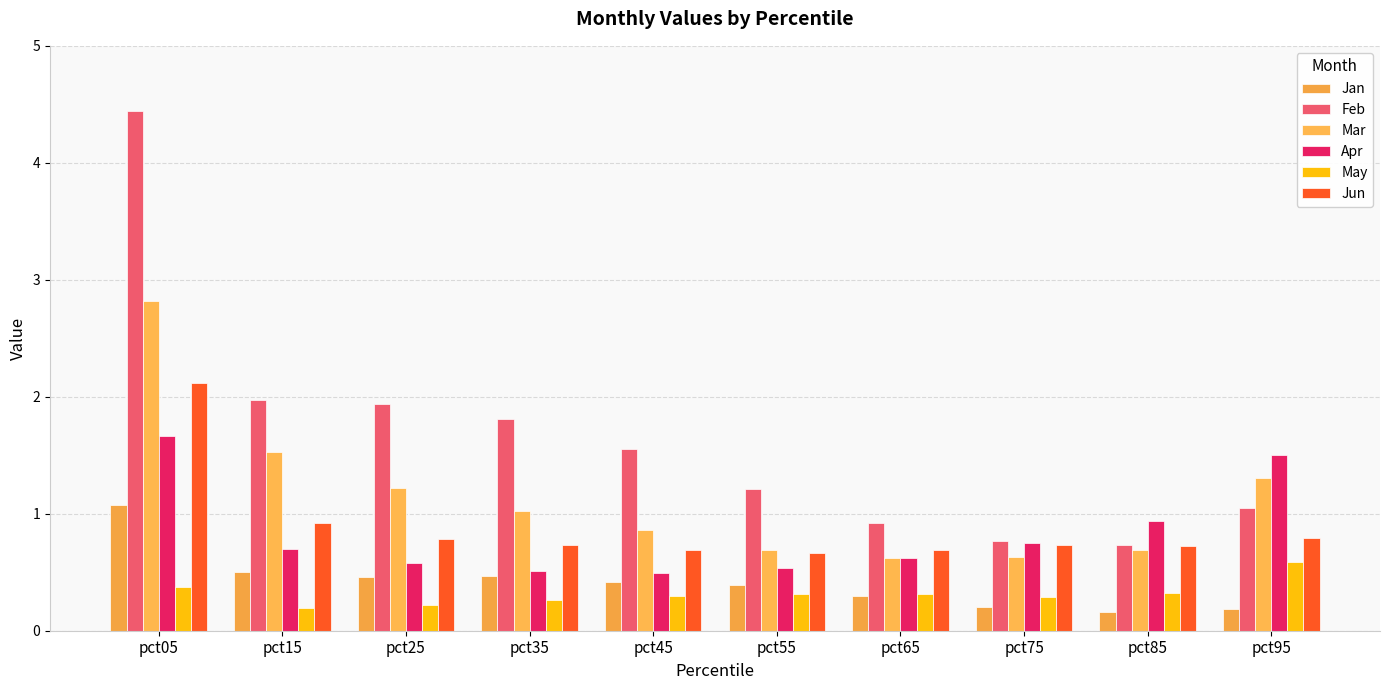

What is the difference between the maximum and minimum values in the Mar series?

2.2